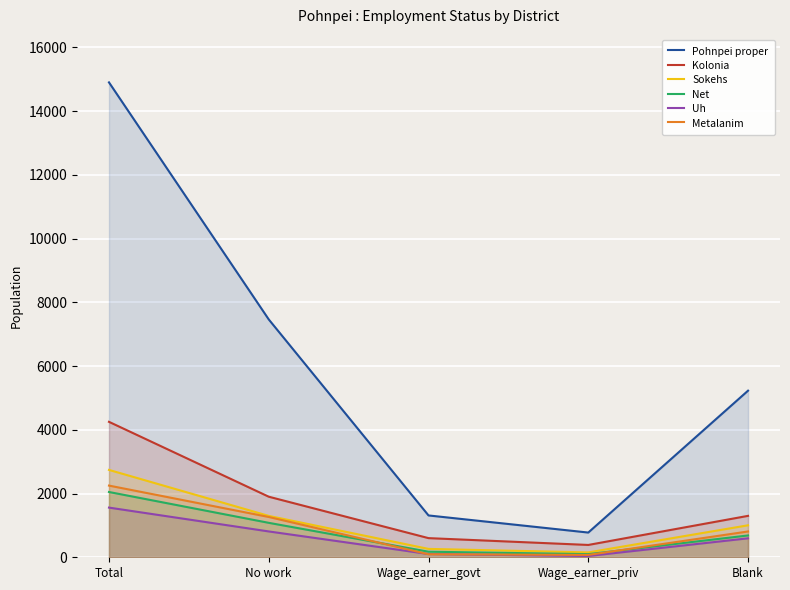

How many distinct data groups are displayed?

6